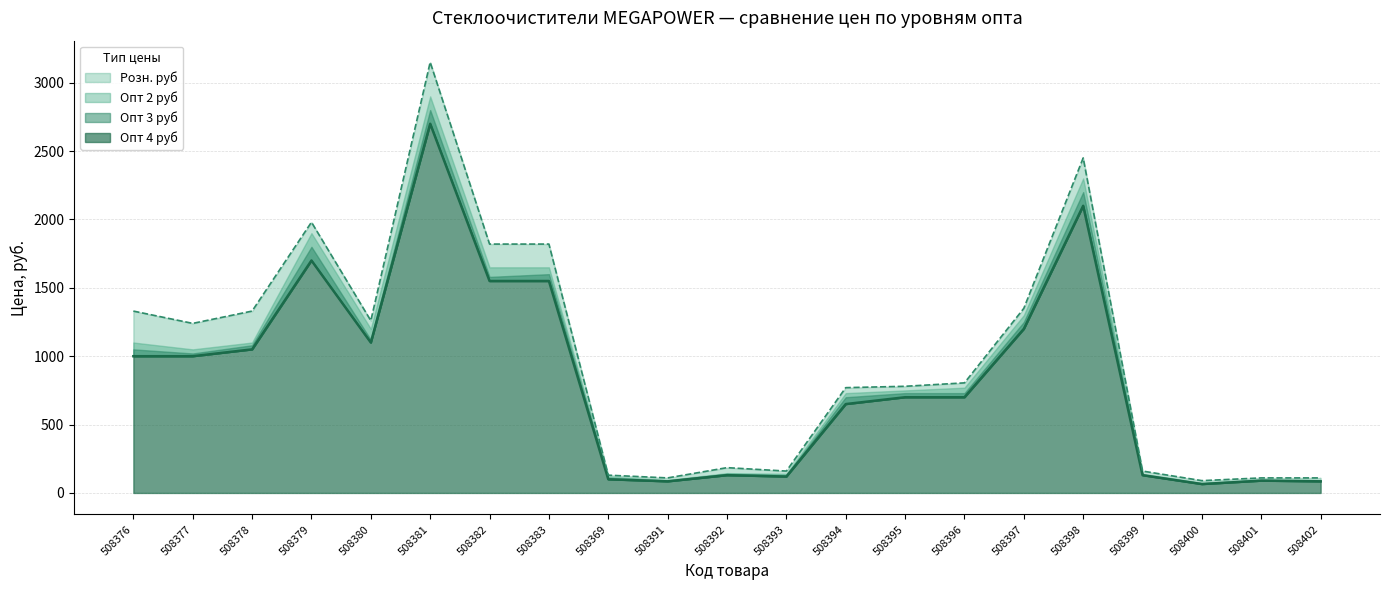

Which series has the largest total across all categories?

Розн. руб